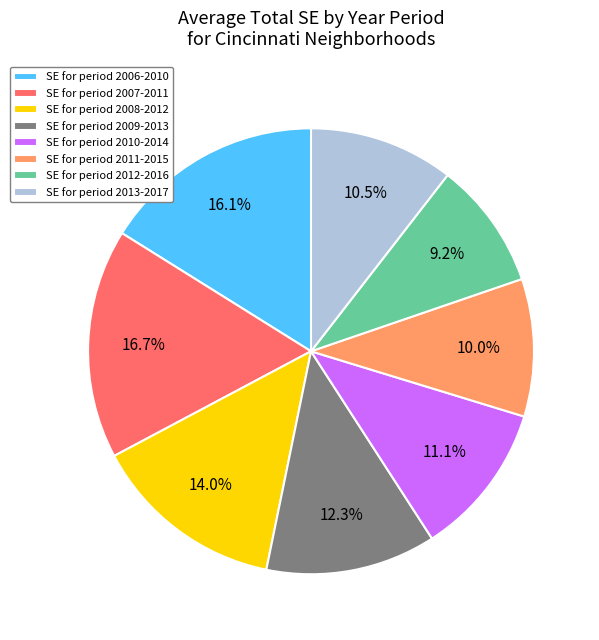

Which slice is the smallest?

SE for period 2012-2016